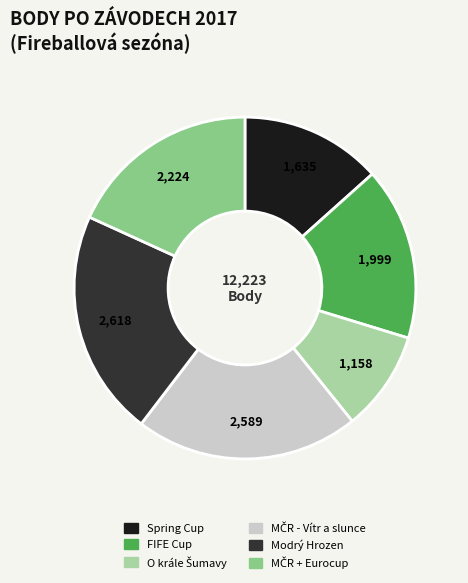

How many slices are in this pie chart?

6